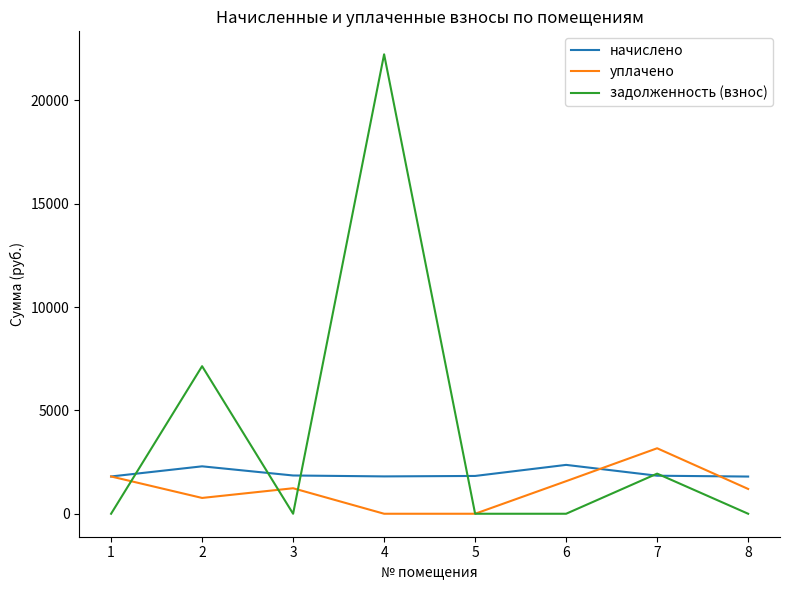

What is the sum of all задолженность (взнос) values?

31314.9